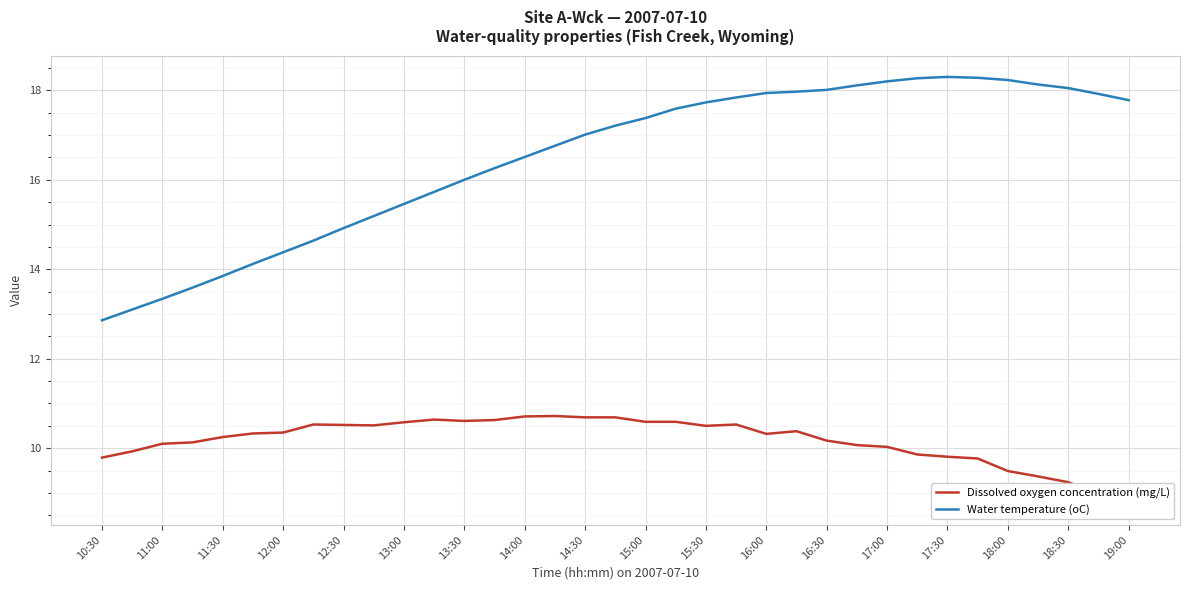

True or false: Dissolved oxygen concentration (mg/L) and Water temperature (oC) cross at least once.

False